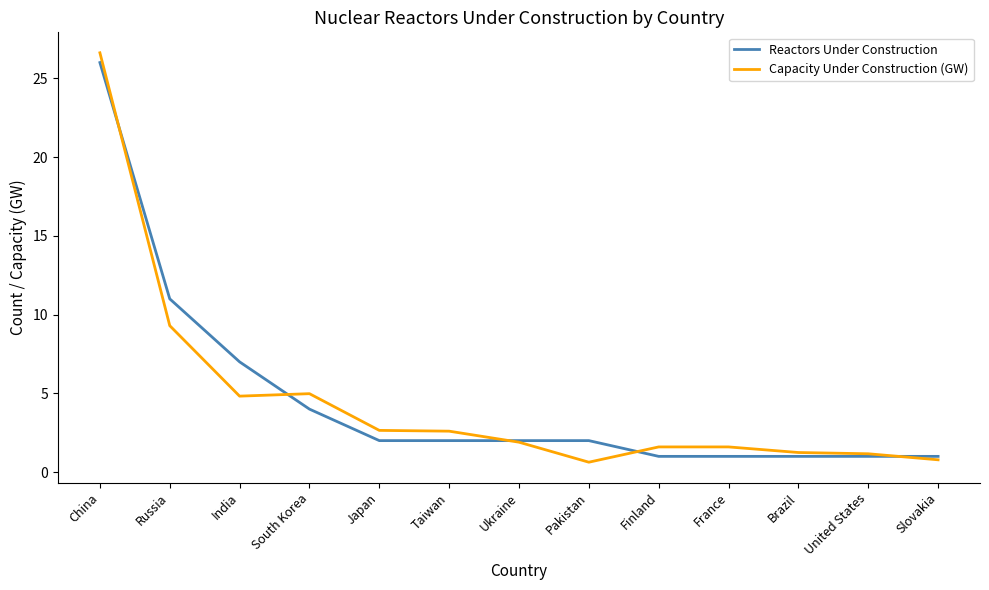

What is the total value across all series at United States?

2.2